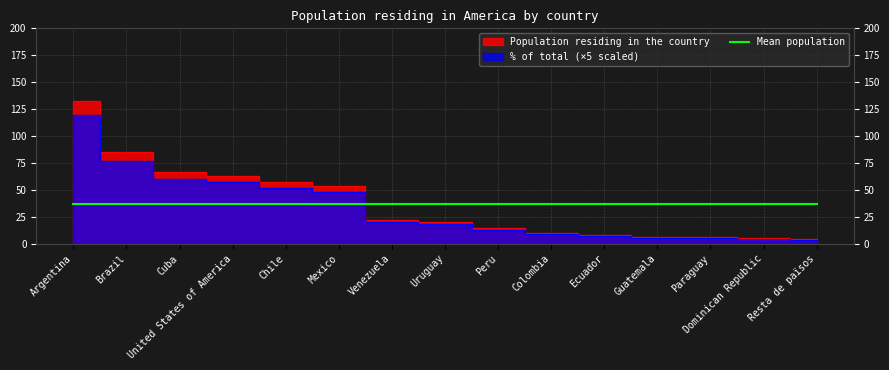

Where does the Population residing in the country series first go above 20?

Argentina